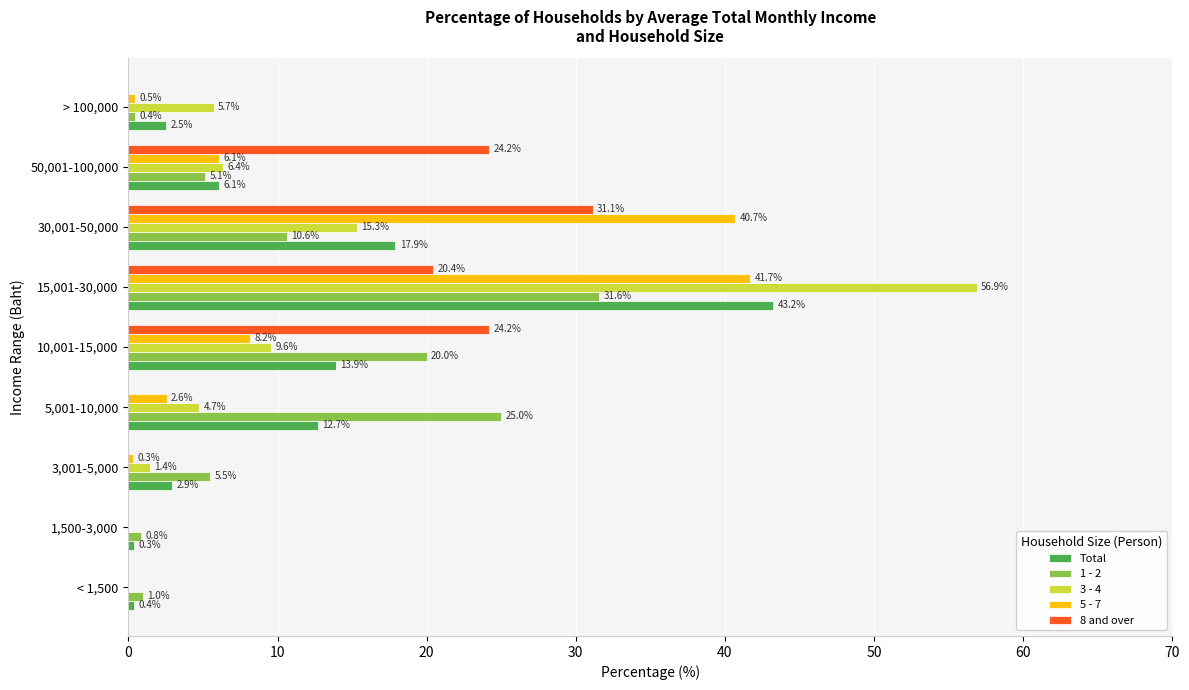

What is the greatest value displayed?

56.9